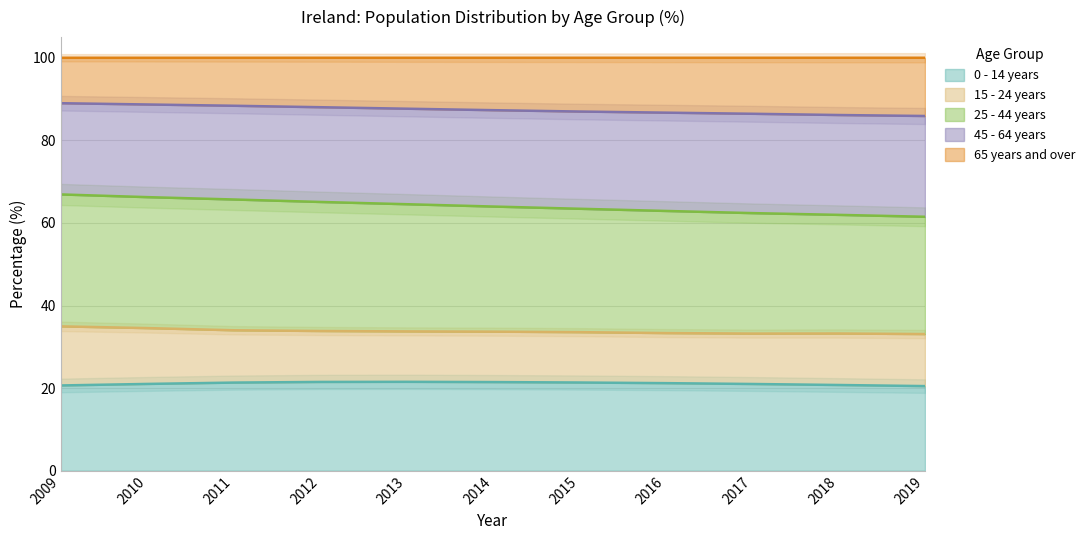

How many data points in 0 - 14 years are above 21?

8